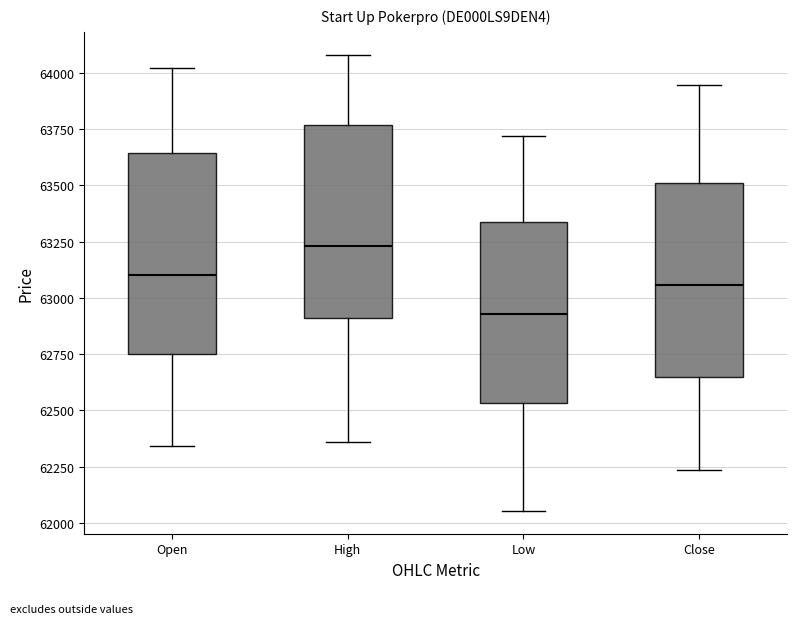

Reading left to right, read every box against the y-axis: the position of its median line, the range the box covers, and the ends of its whiskers. The values are not printed on the chart, so give them approximately, as read against the axis.

Open: median 63100, box 62750 to 63650, whiskers 62350 to 64000
High: median 63250, box 62900 to 63750, whiskers 62350 to 64100
Low: median 62950, box 62550 to 63350, whiskers 62050 to 63700
Close: median 63050, box 62650 to 63500, whiskers 62250 to 63950